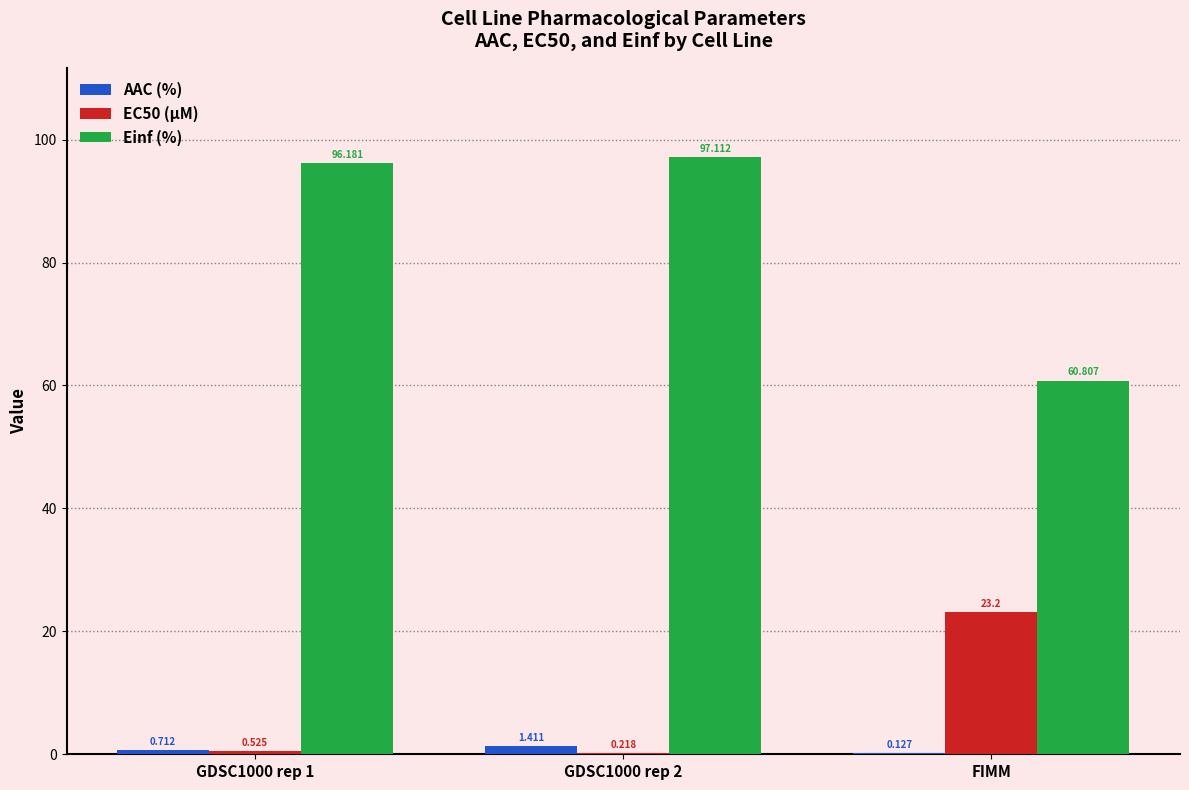

Between GDSC1000 rep 1 and FIMM, which series saw the biggest shift?

Einf (%)